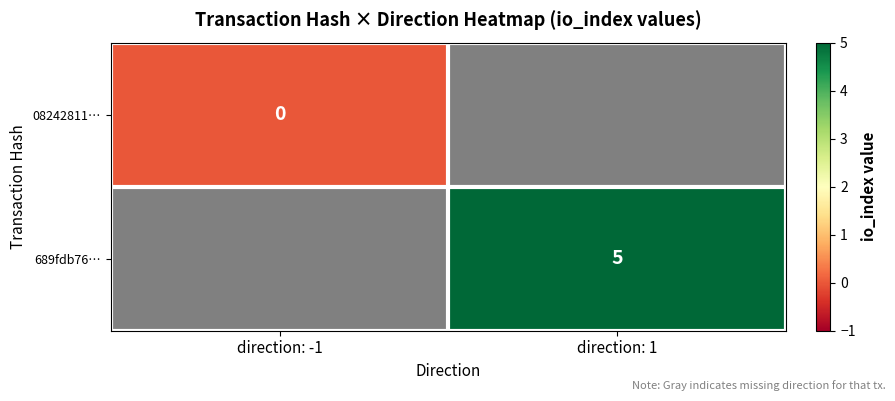

Rank the categories by 08242811… value from lowest to highest.

direction: -1, direction: 1